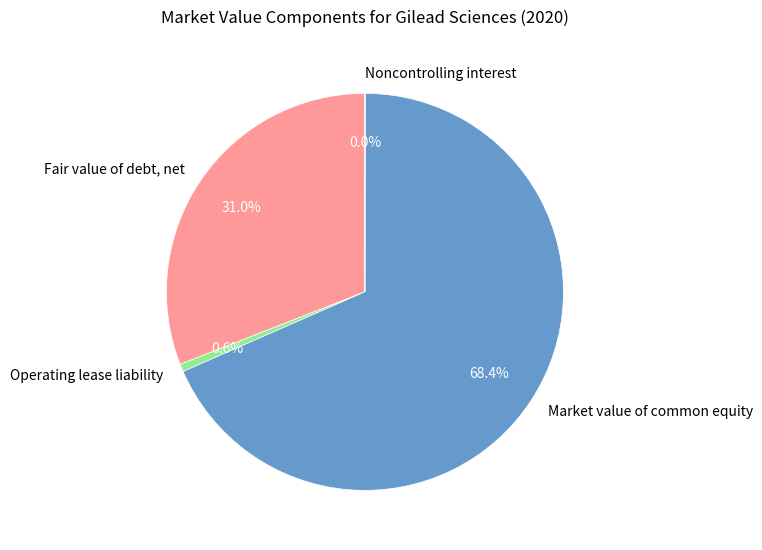

The Market value of common equity slice represents 56% of the pie. True or false?

False